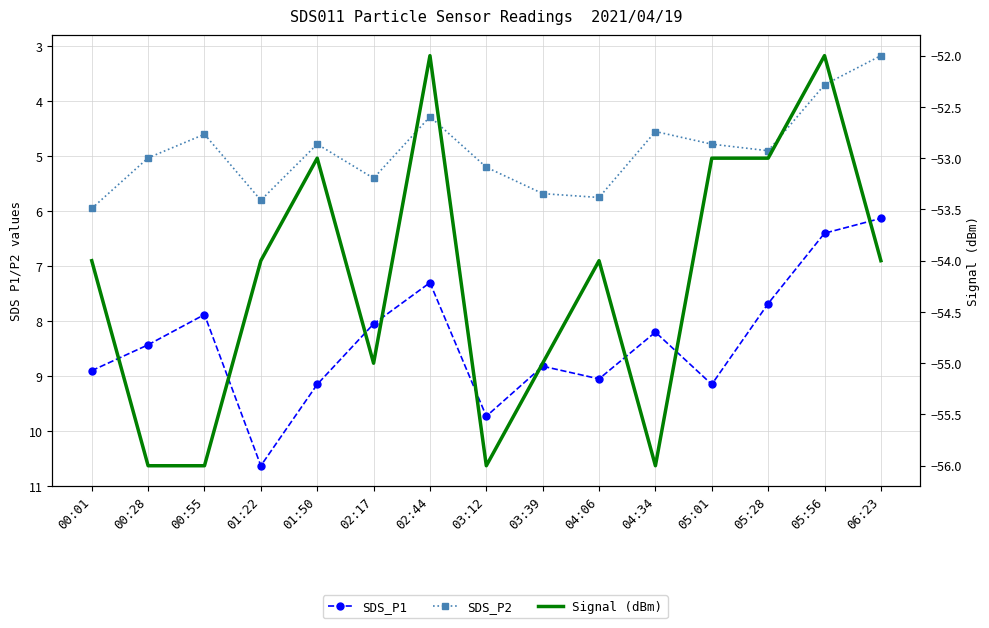

What is the spread (max minus min) of values at 04:06?

63.0